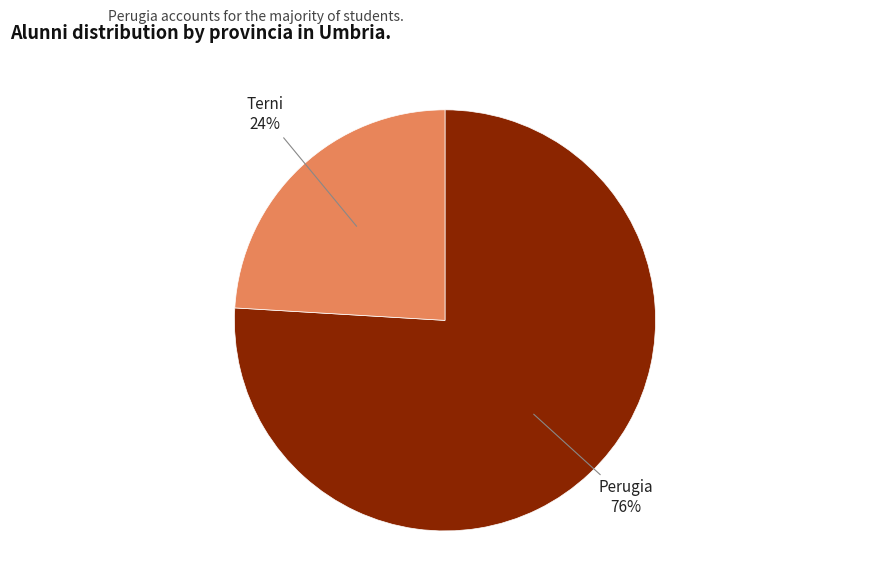

Is there a majority slice in this chart?

Yes